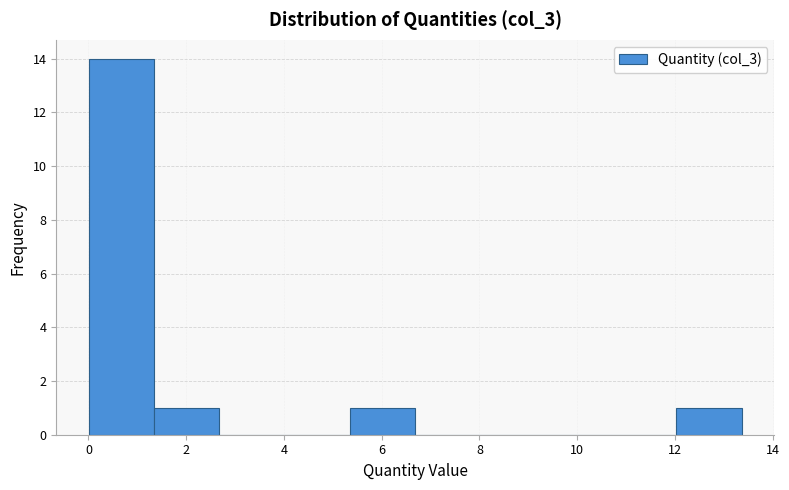

How tall is the bar that spans 0.0 to 1.4 on the x-axis? Neither the bar edges nor the heights are printed on the chart, so give them approximately, as read against the axes.

14